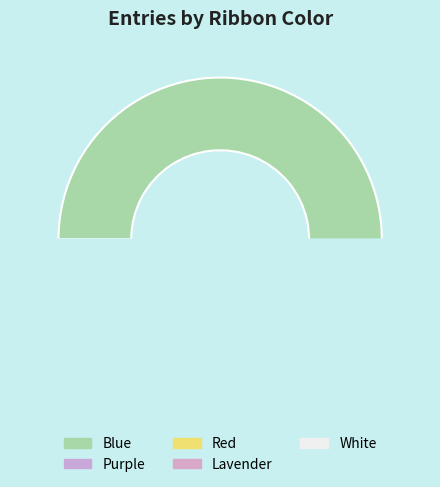

How many segments does this pie chart have?

5